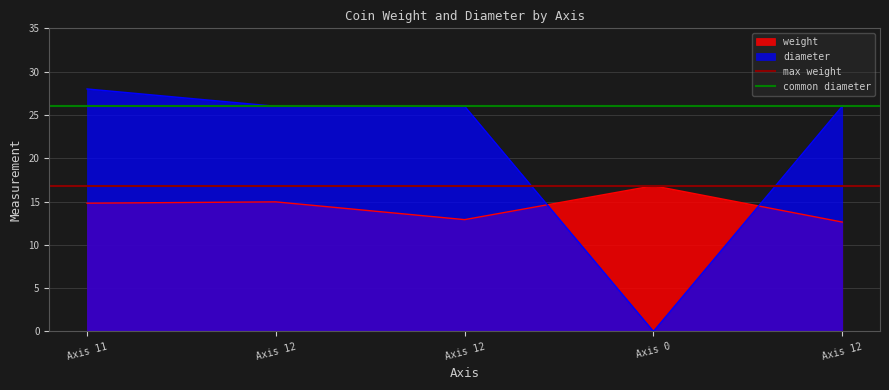

Is it true that max weight equals 16.8 at Axis 12?

True